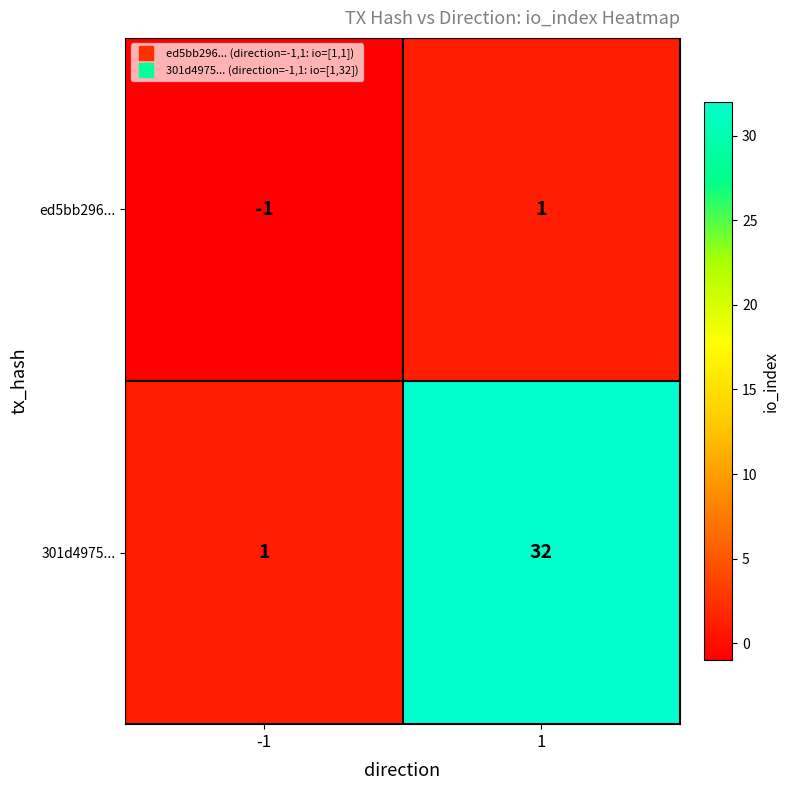

Reading left to right, what are all the values shown in this chart?

ed5bb296...: -1=-1	1=1
301d4975...: -1=1	1=32